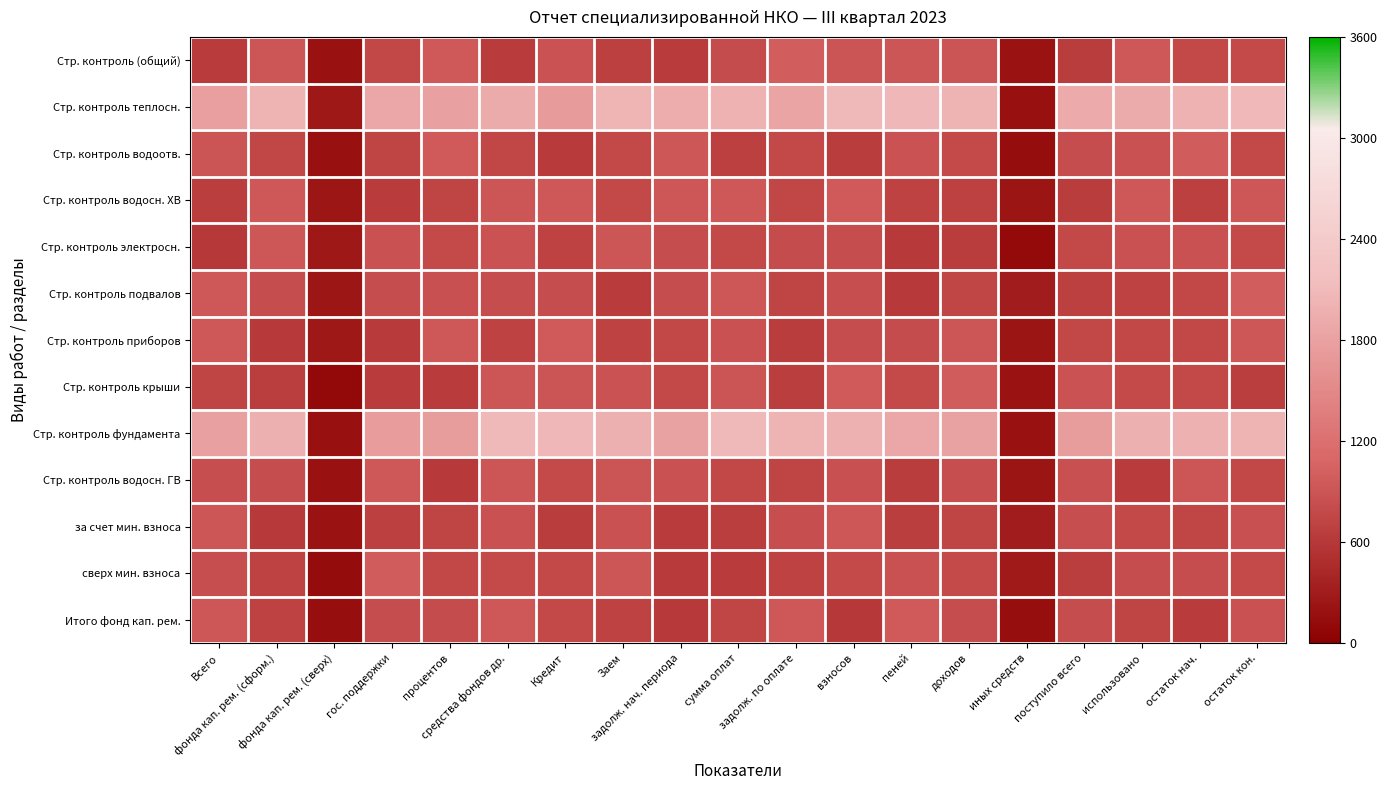

What is the minimum value shown in the chart?

104